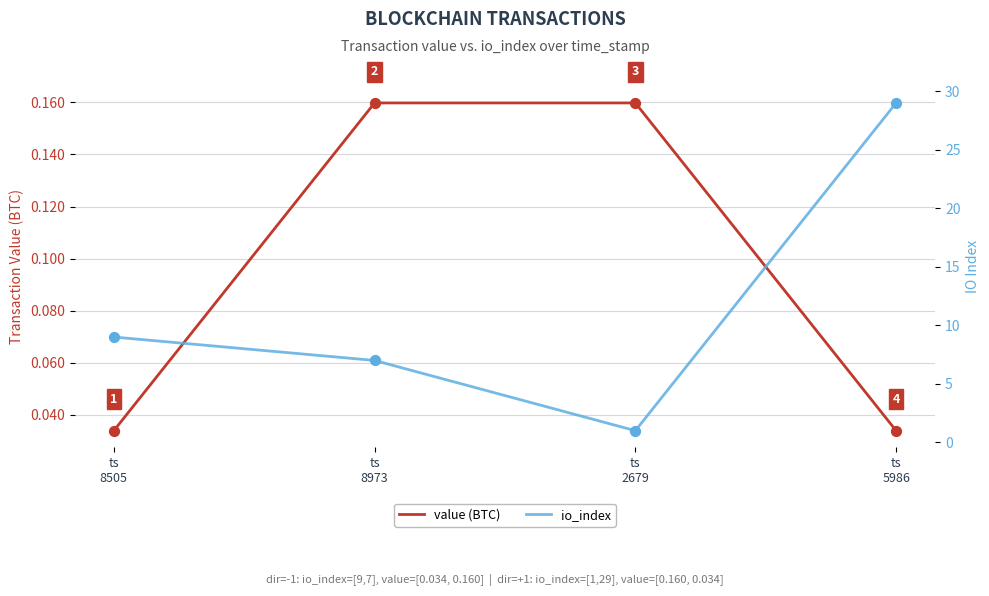

At how many categories does at least one series exceed 1?

3